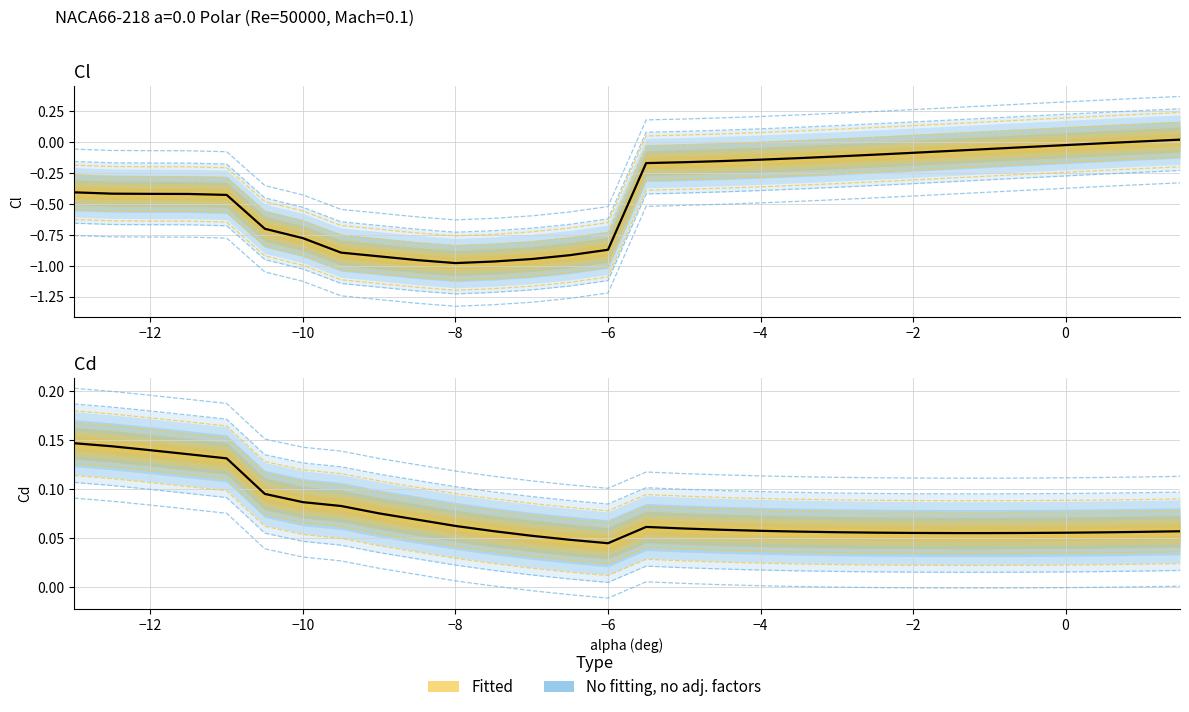

How many lines are shown in the chart?

2